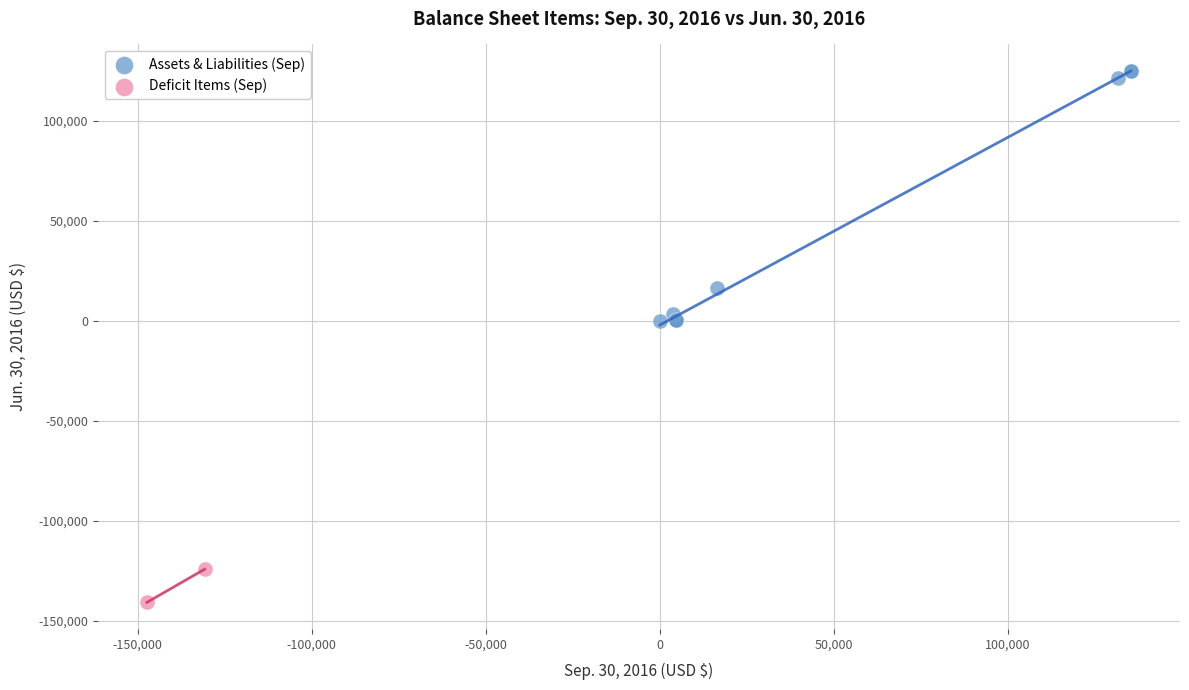

Which series reaches the maximum Y coordinate?

Assets & Liabilities (Sep)